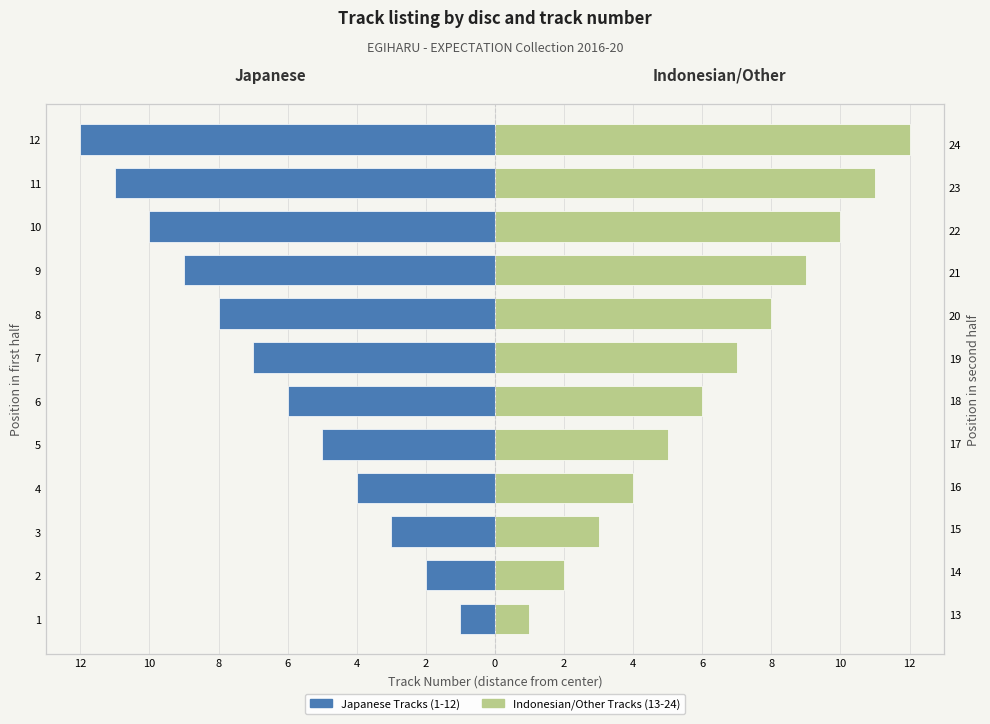

Reading right to left, list all the values displayed in this chart.

Japanese Tracks (1-12): -12	-11	-10	-9	-8	-7	-6	-5	-4	-3	-2	-1
Indonesian/Other Tracks (13-24): 12	11	10	9	8	7	6	5	4	3	2	1